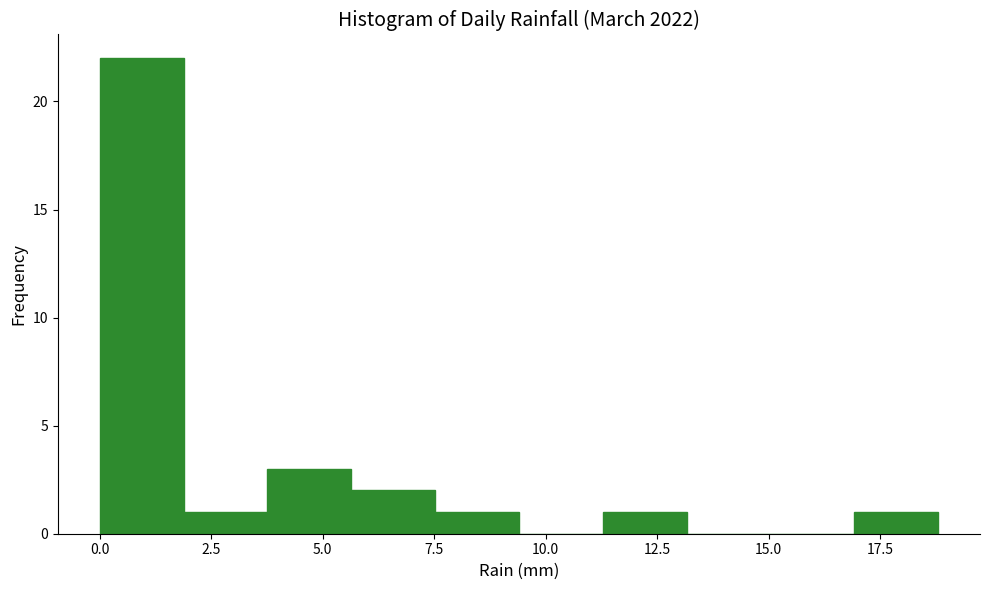

Read against the x-axis, roughly where is the centre of the tallest bar?

1.0